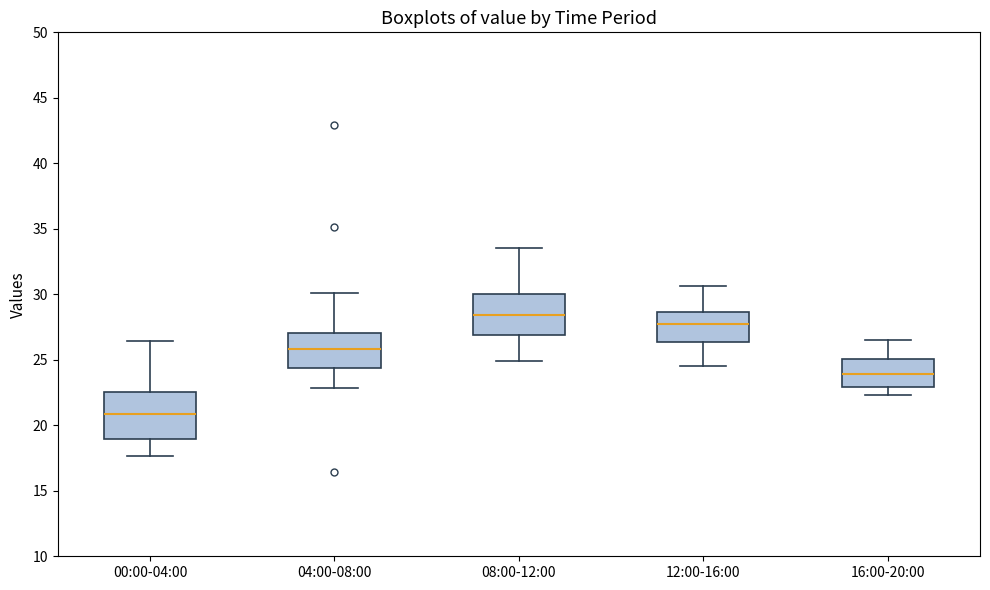

Which box's median line is the lowest?

00:00-04:00